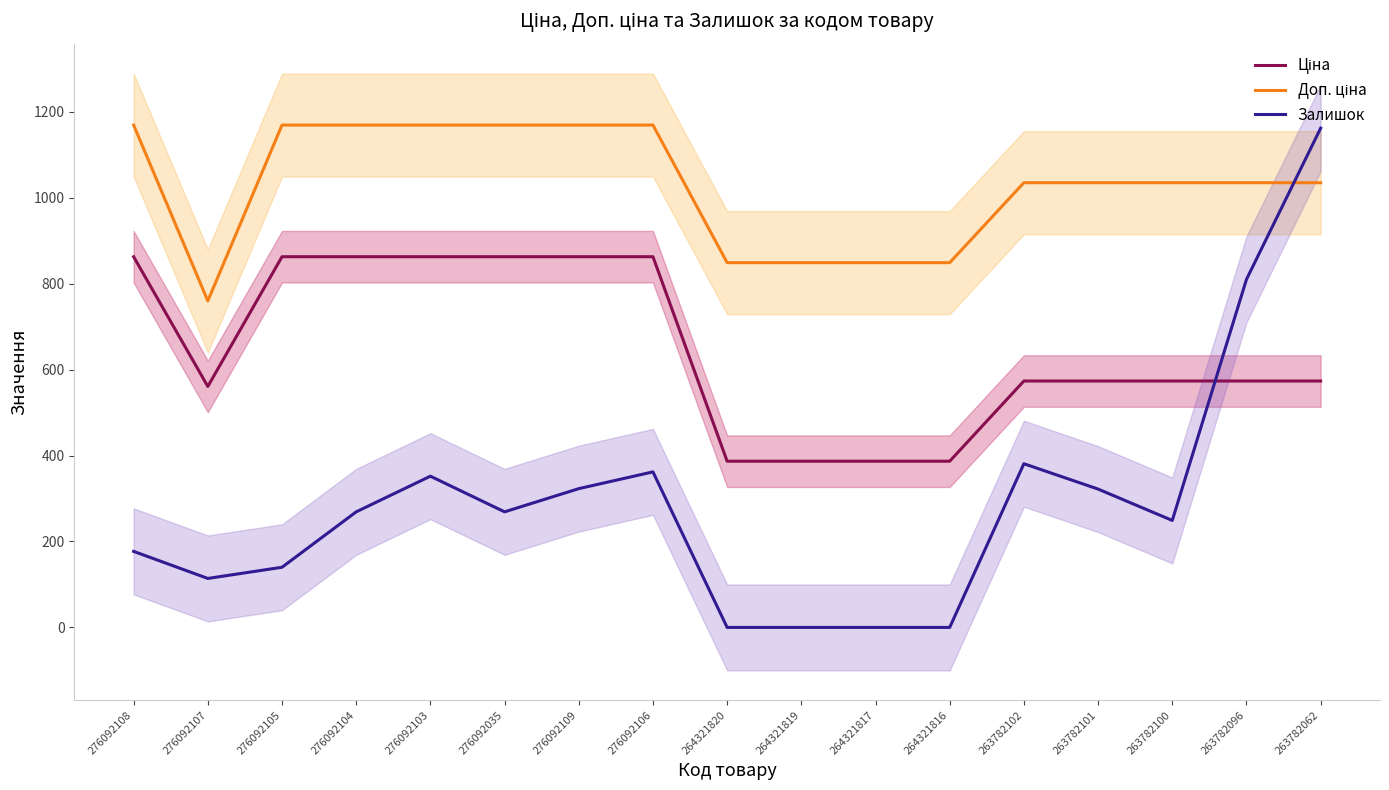

Which series has the largest range (max minus min)?

Залишок